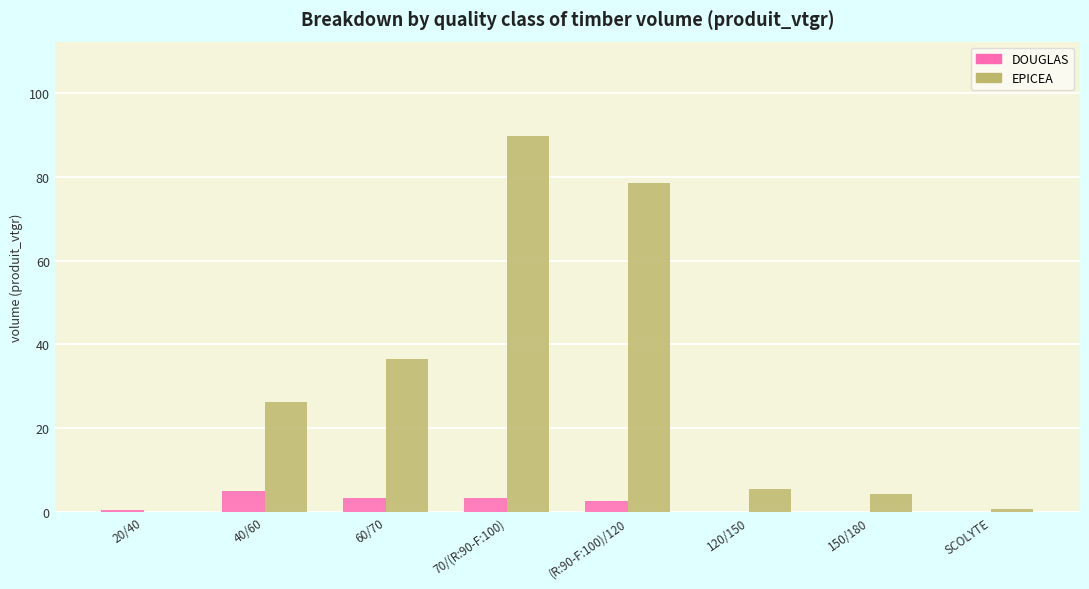

Which series has the widest spread of values?

EPICEA